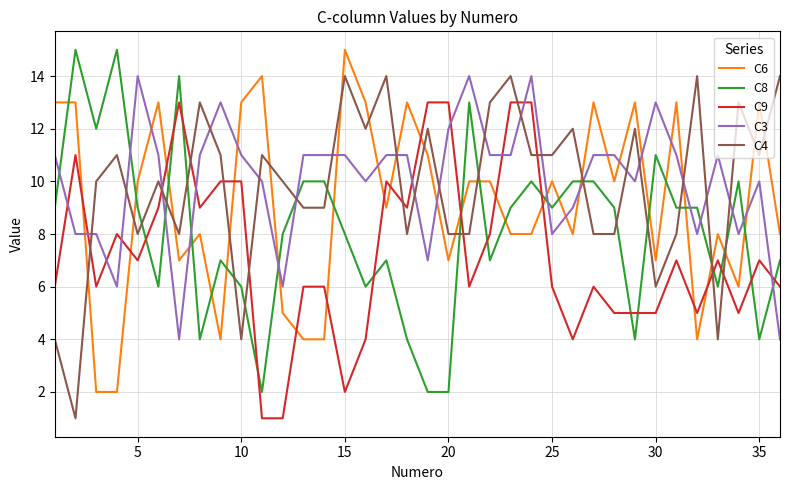

After their last crossing, which series has the higher values: C8 or C4?

C4